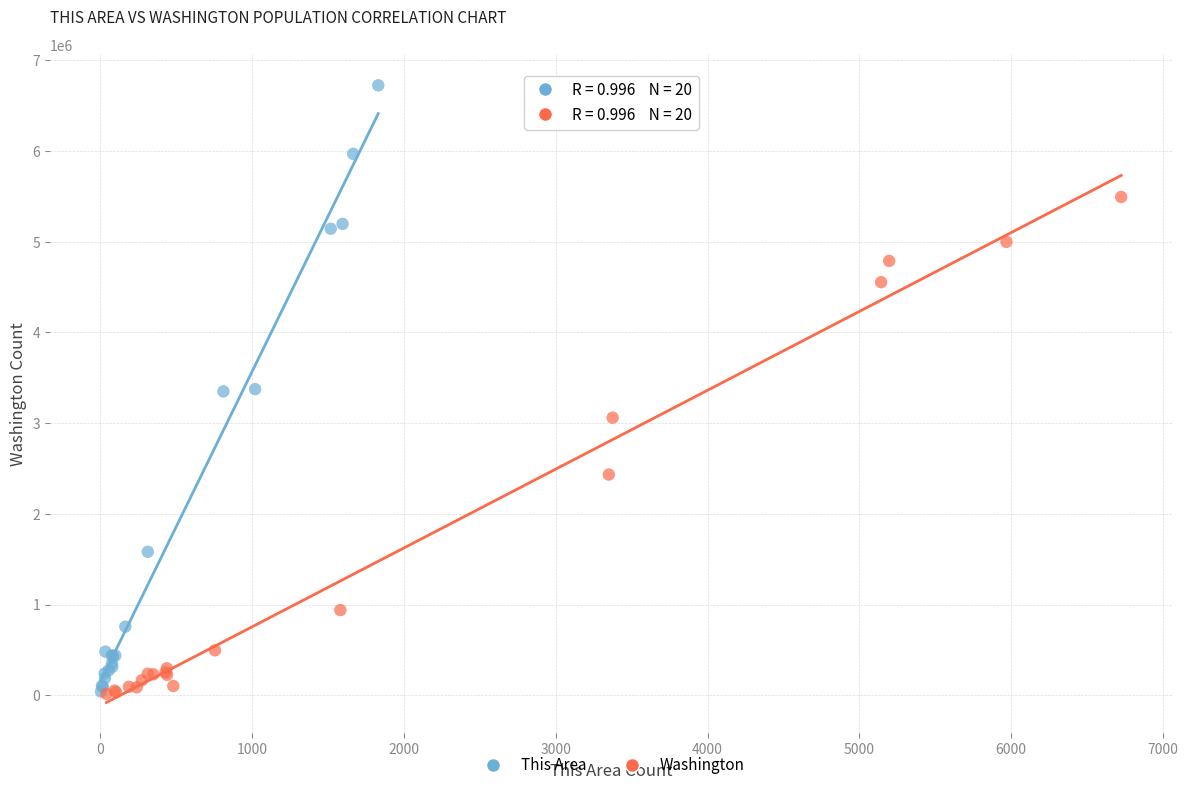

Which series has the largest Y range (max minus min)?

This Area